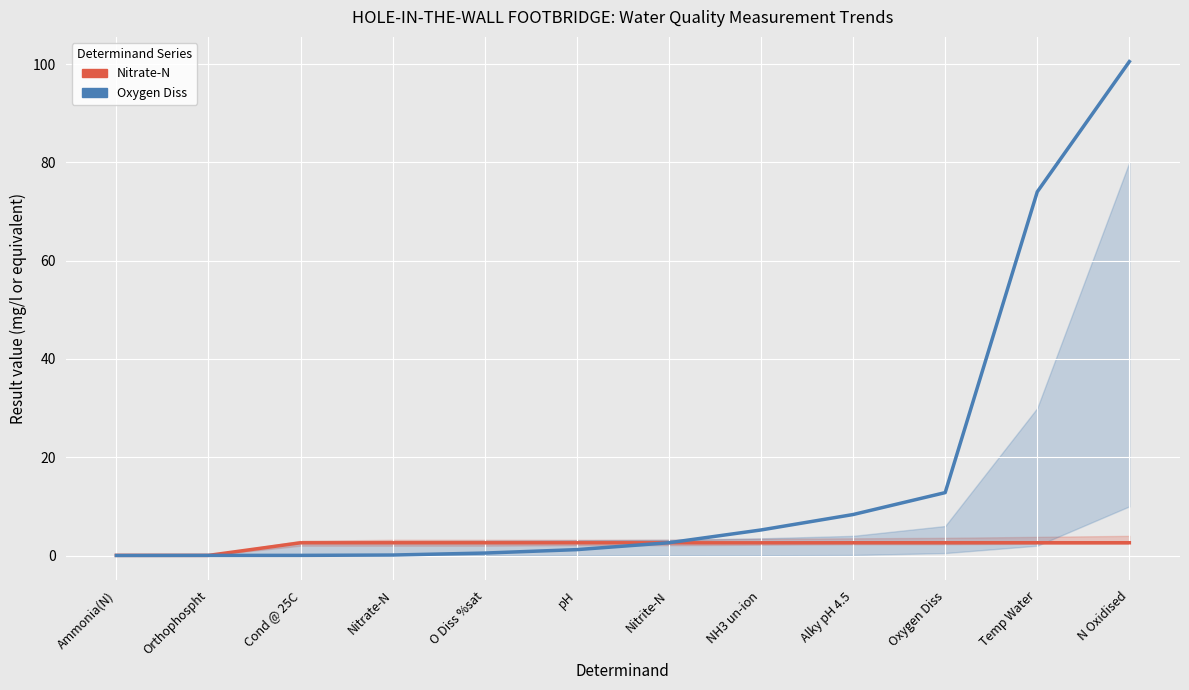

What is the maximum value shown in the chart?

100.5